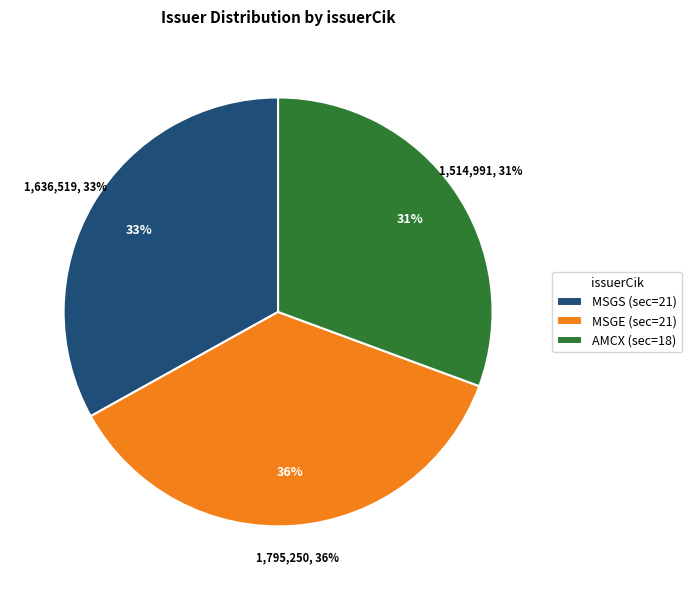

How many slices are in this pie chart?

3